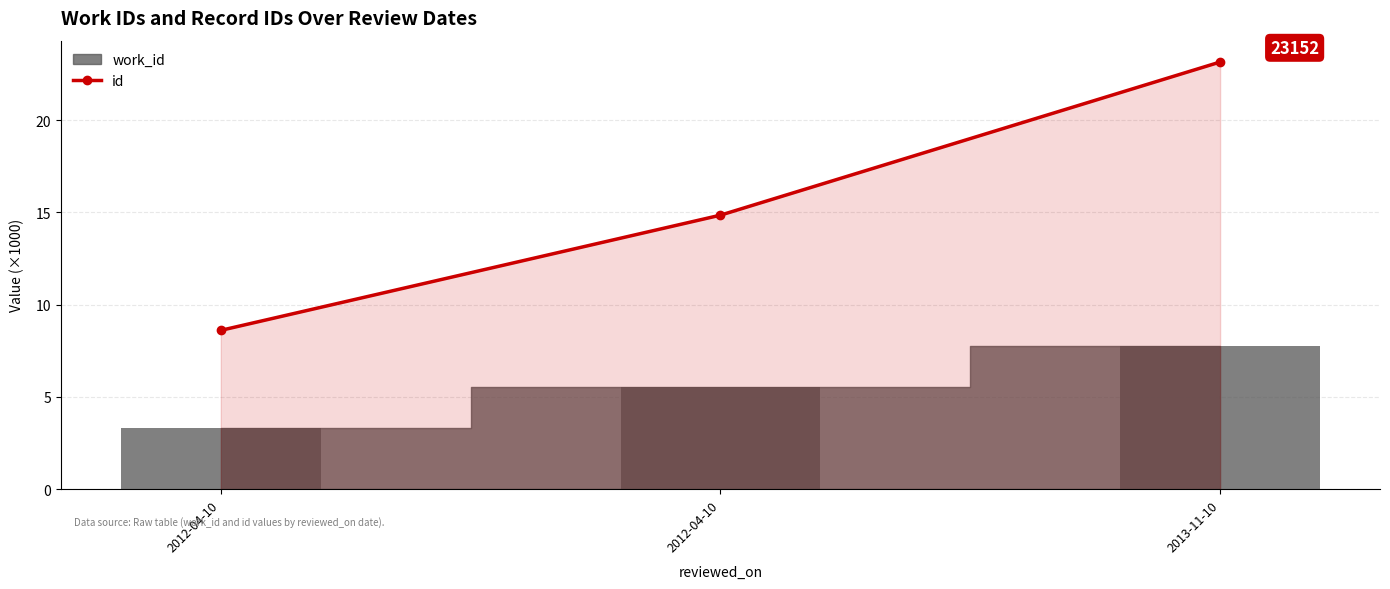

Reading right to left, extract all data points from this chart.

2013-11-10=23.2	2012-04-10=14.9	2012-04-10=8.6